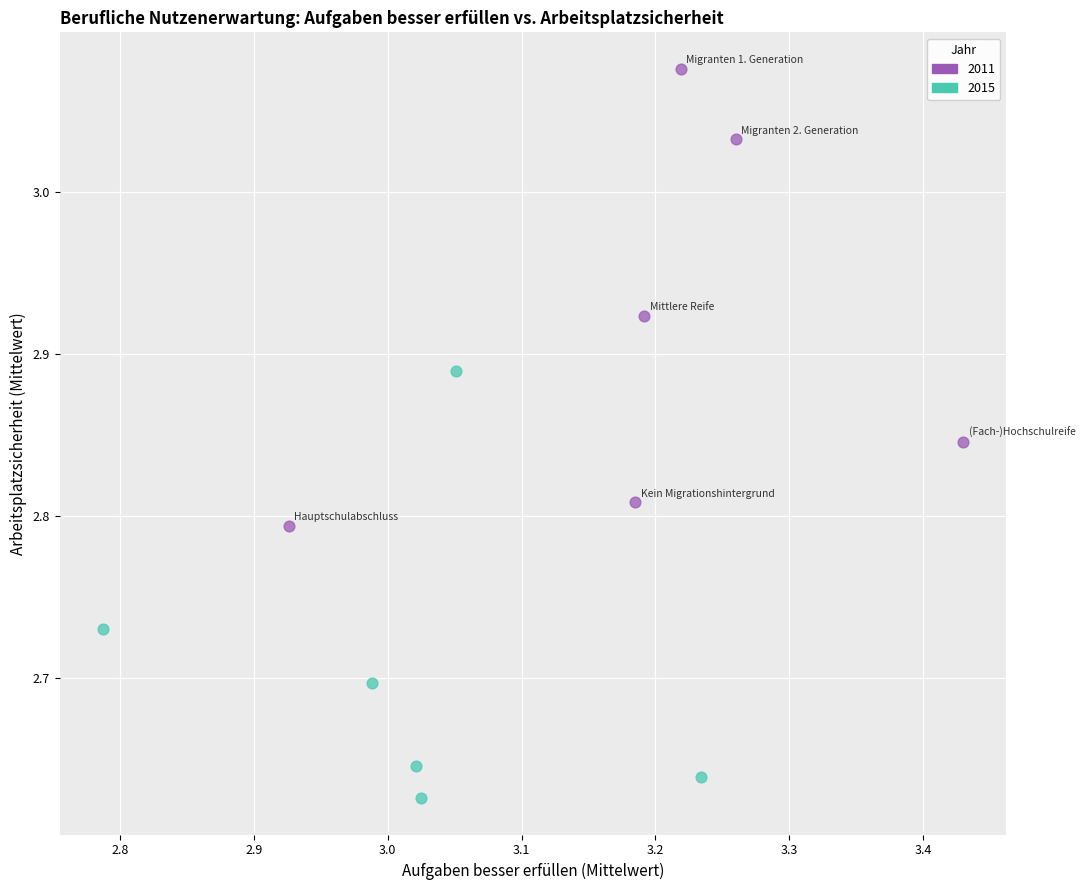

Which series has the widest spread of Y values?

2011